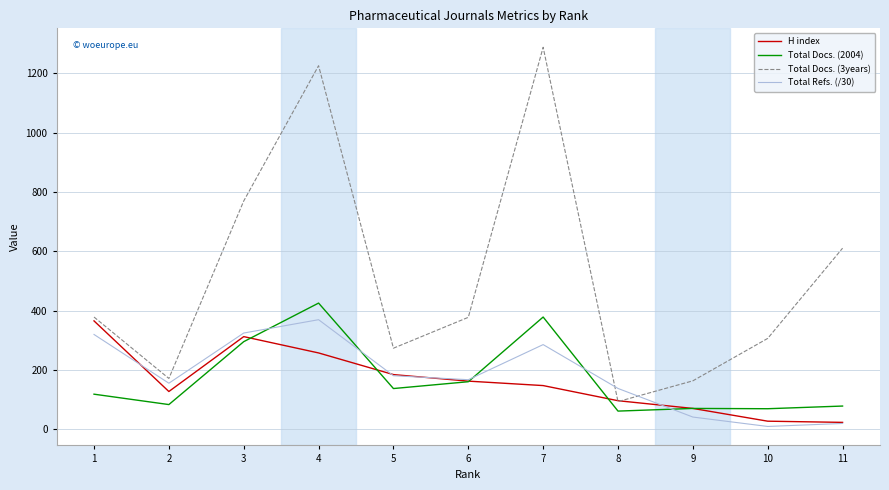

What is the highest value of the Total Docs. (3years) series?

1288.0